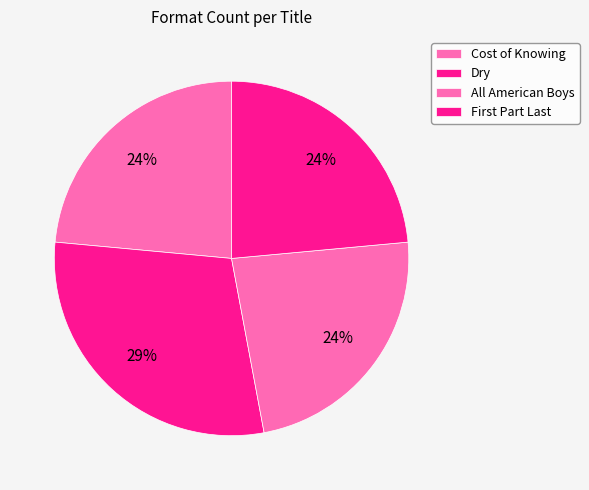

What percentage is the Cost of Knowing slice, to the nearest percent?

24%